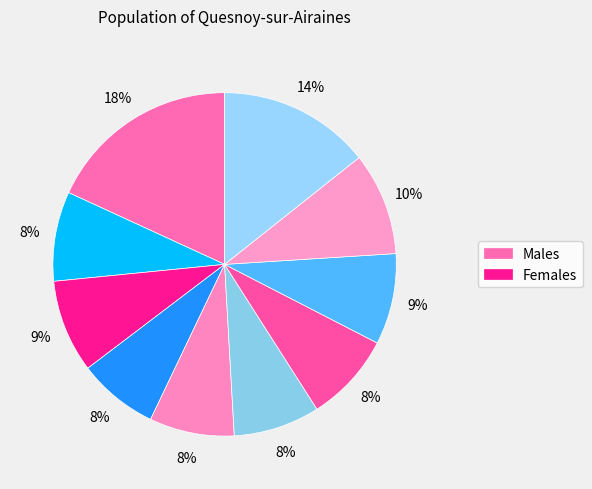

Is there a majority slice in this chart?

No